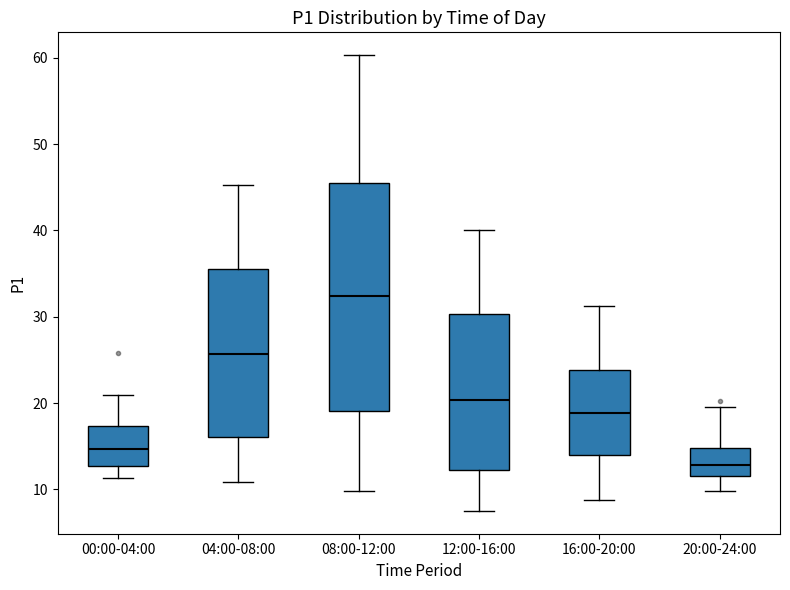

Comparing the boxes themselves (not the whiskers), which one is the tallest?

08:00-12:00